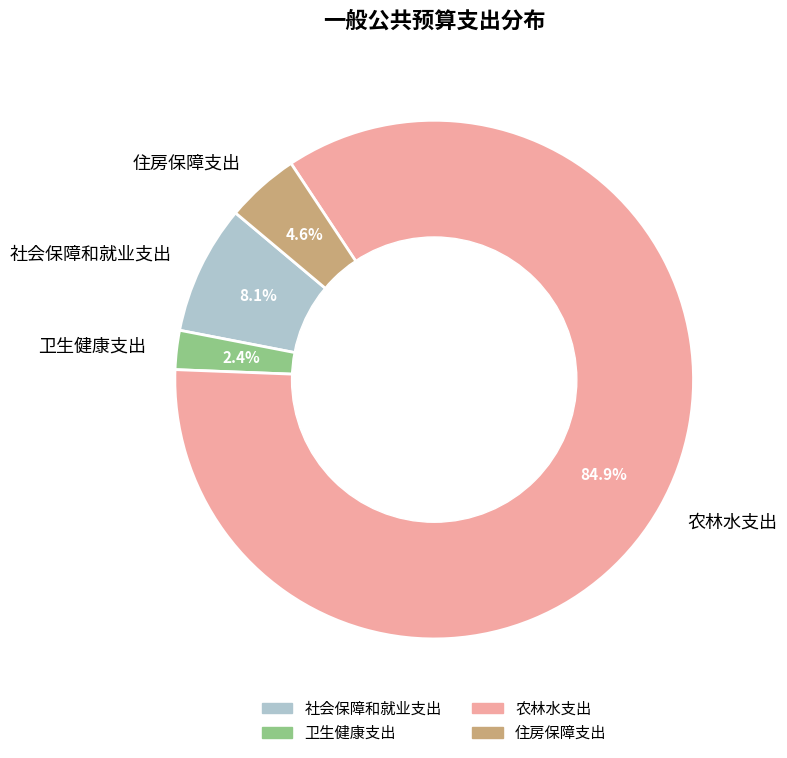

Which slice is the smallest?

卫生健康支出